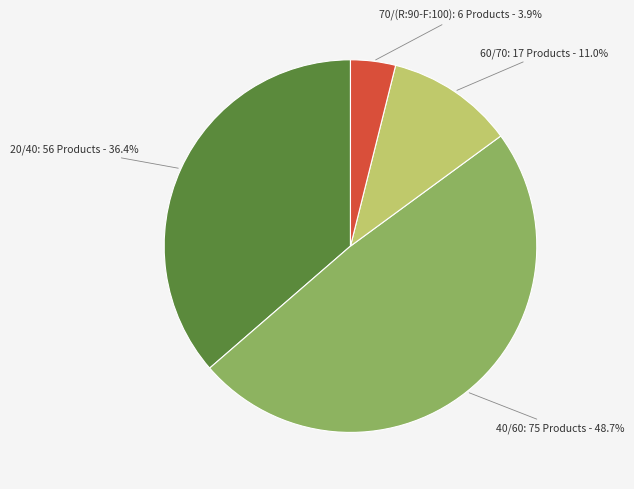

Does any single category account for the majority?

No